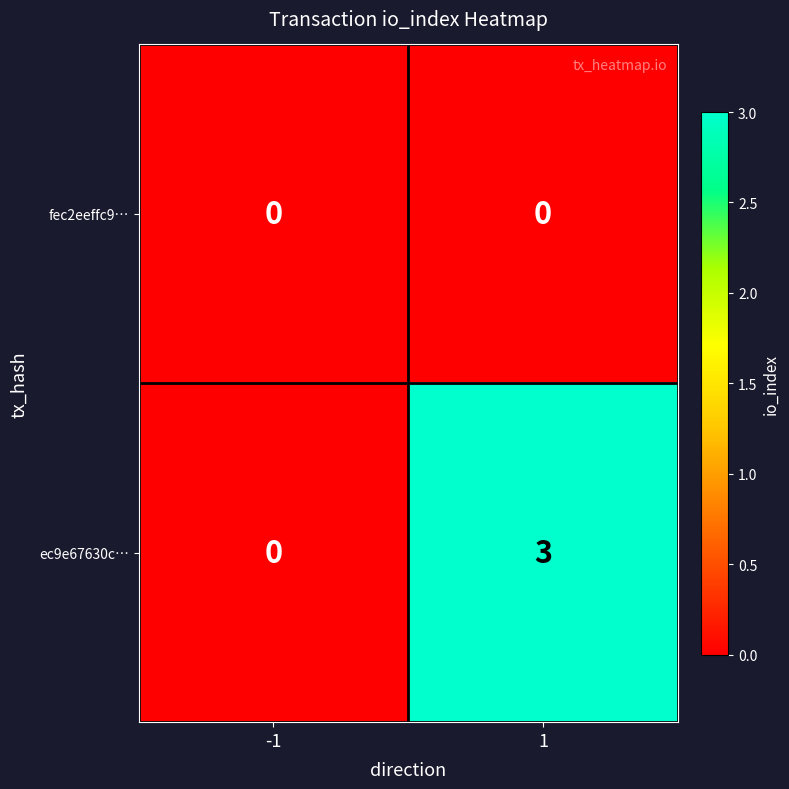

Which label corresponds to the largest value in the chart?

1